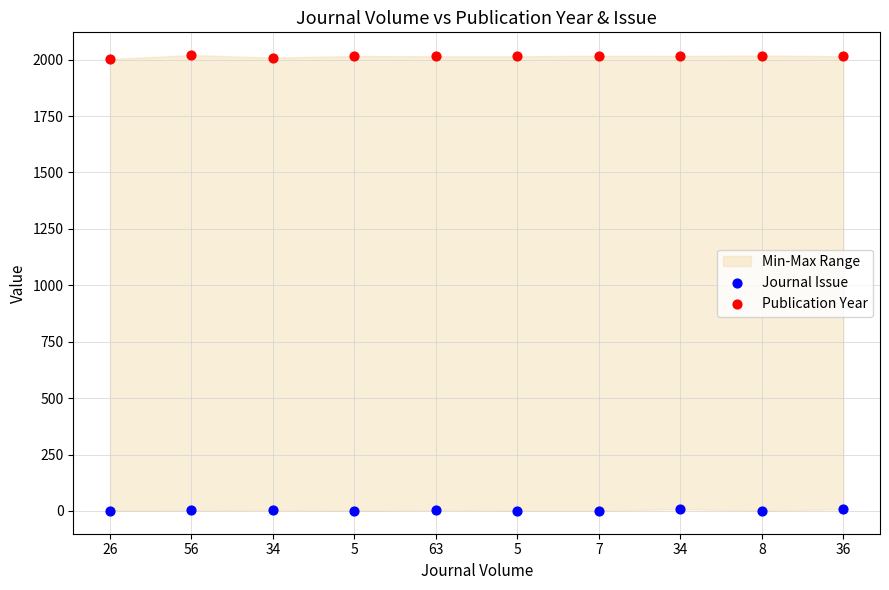

Which series contains the lowest Y value?

Journal Issue